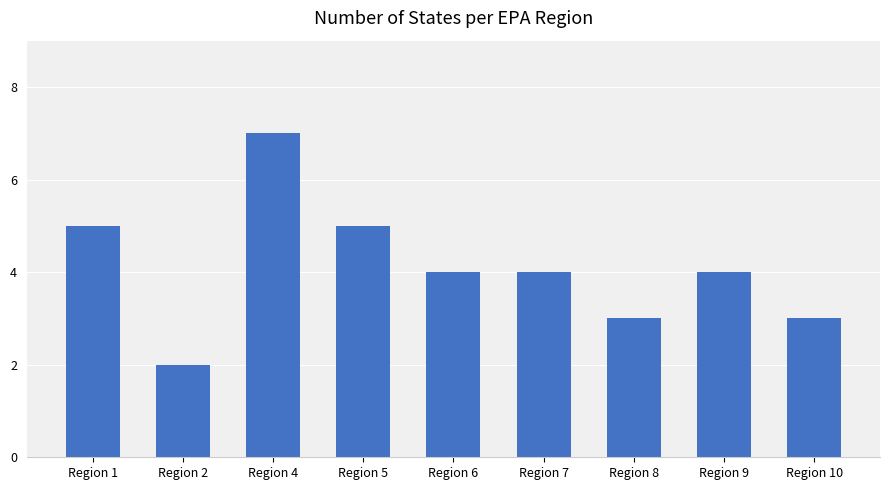

What is the approximate value at Region 6?

4